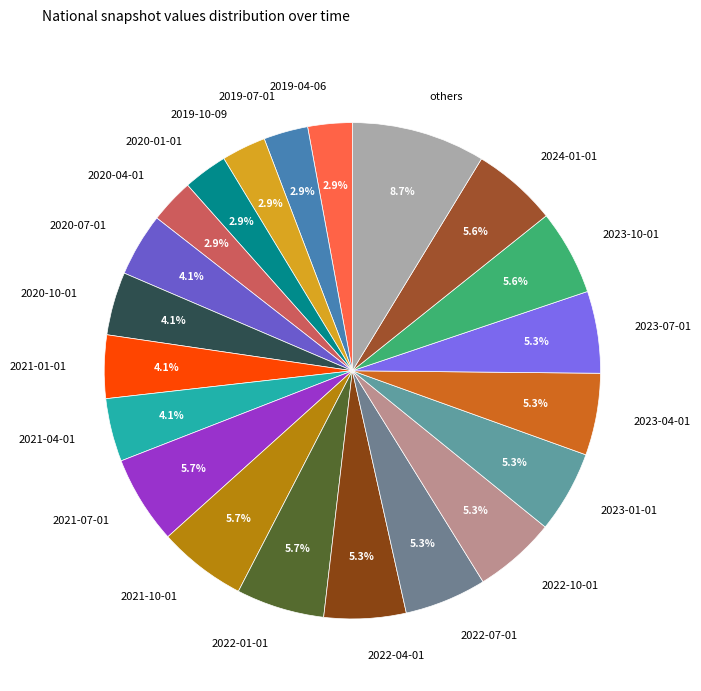

To the nearest percent, what percentage of the pie is 2021-04-01?

4%